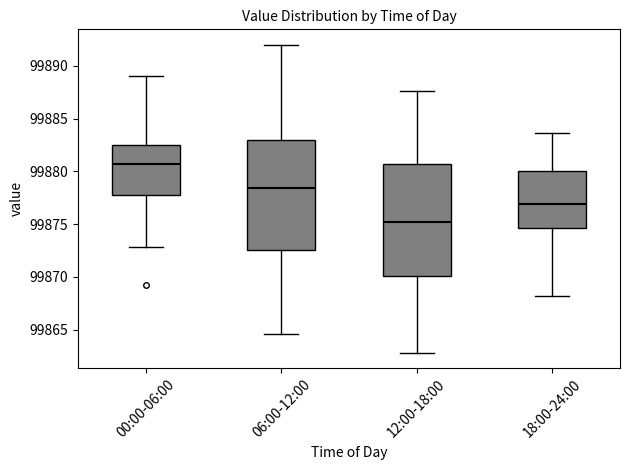

Reading left to right, transcribe this box plot: for each box, give where its median line is, the range the box spans, and where its two whiskers end, as read against the y-axis. The values are not printed on the chart, so give them approximately, as read against the axis.

00:00-06:00: median 99880.5, box 99878.0 to 99882.5, whiskers 99873.0 to 99889.0
06:00-12:00: median 99878.5, box 99872.5 to 99883.0, whiskers 99864.5 to 99892.0
12:00-18:00: median 99875.0, box 99870.0 to 99880.5, whiskers 99863.0 to 99887.5
18:00-24:00: median 99877.0, box 99874.5 to 99880.0, whiskers 99868.0 to 99883.5